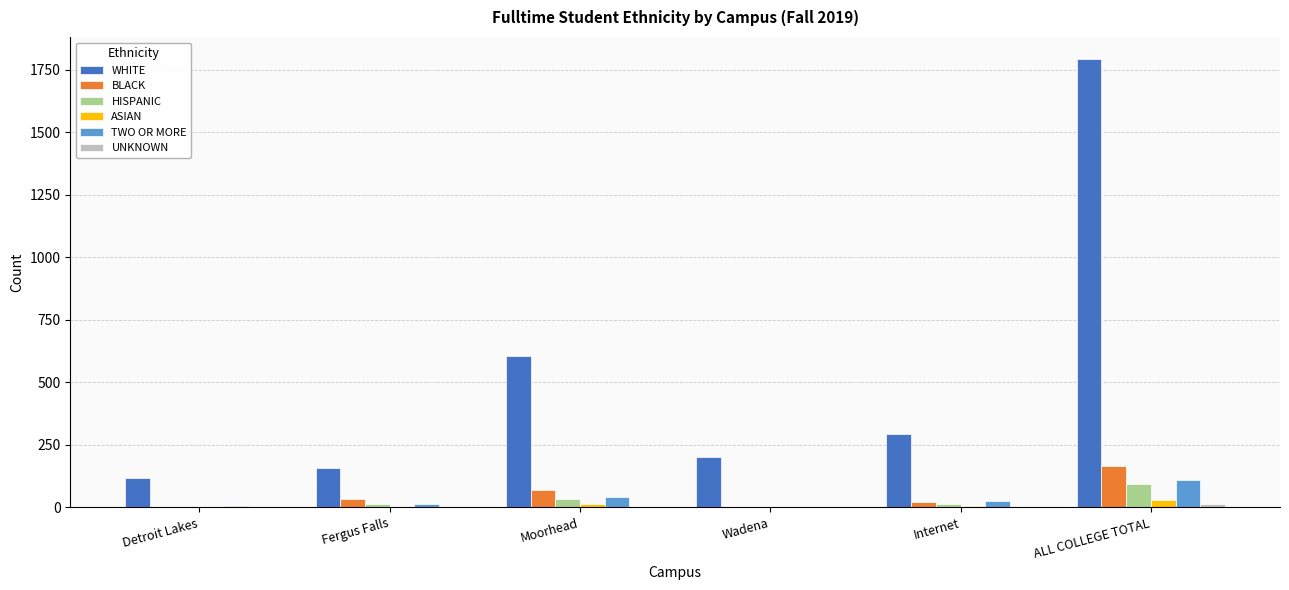

Which series has the largest total across all categories?

WHITE